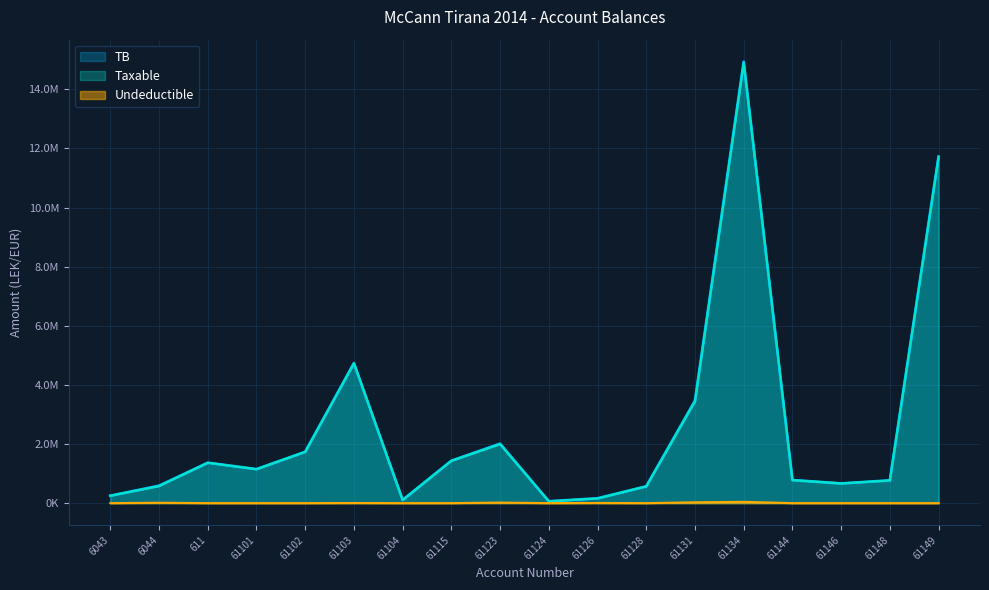

How many interior local peaks does the Undeductible series have?

5